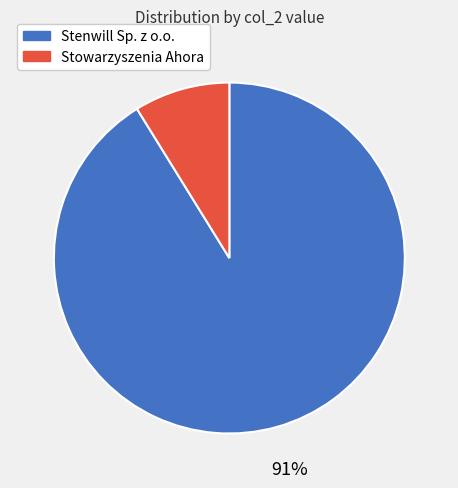

The Stenwill Sp. z o.o. slice represents 91% of the pie. True or false?

True